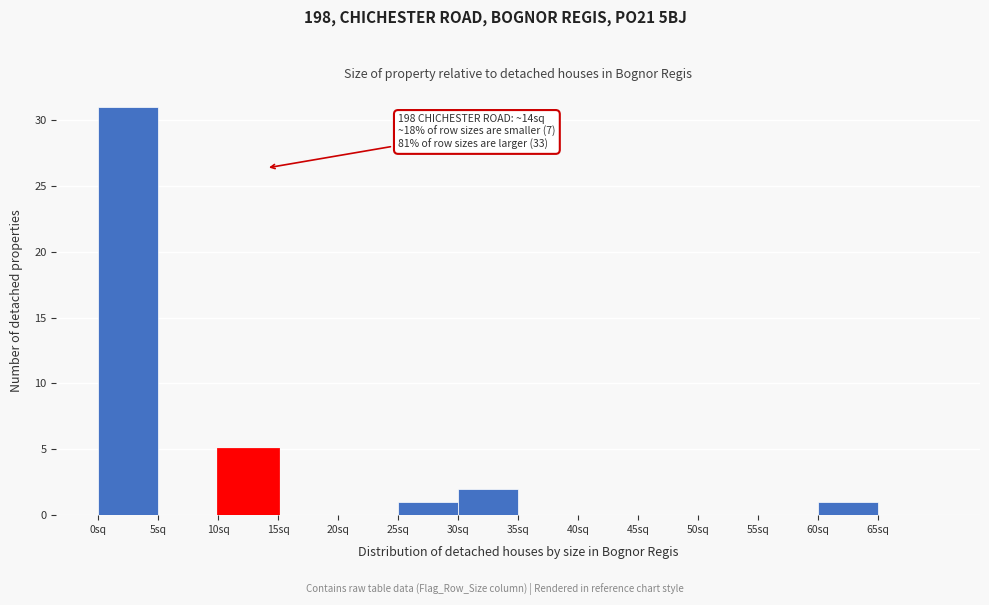

Over which range of the x-axis is the bar tallest?

0 to 5